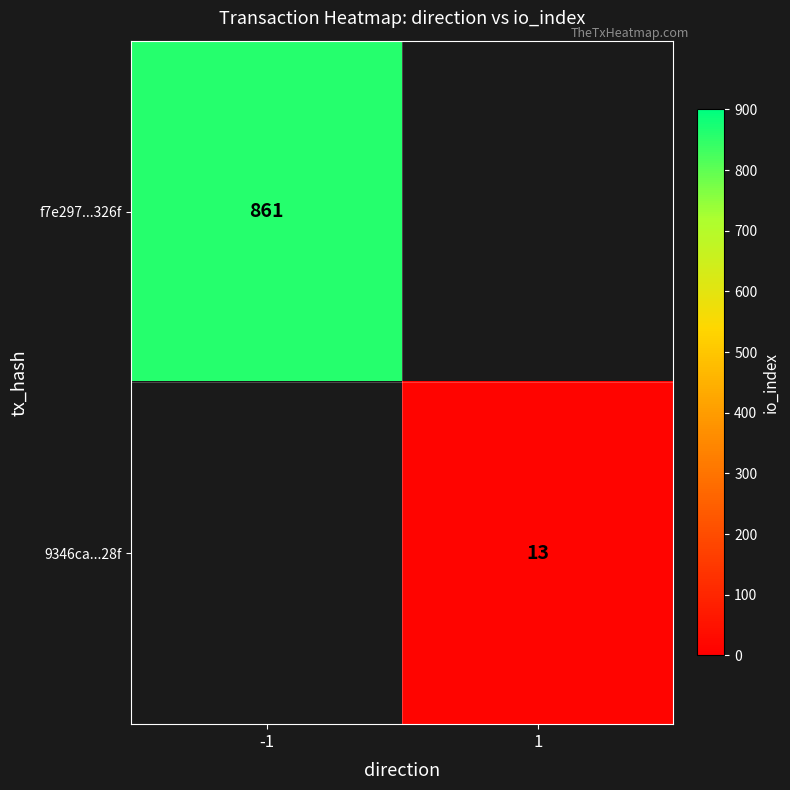

Is the value of 9346ca...28f at 1 greater than the value of f7e297...326f at -1?

No